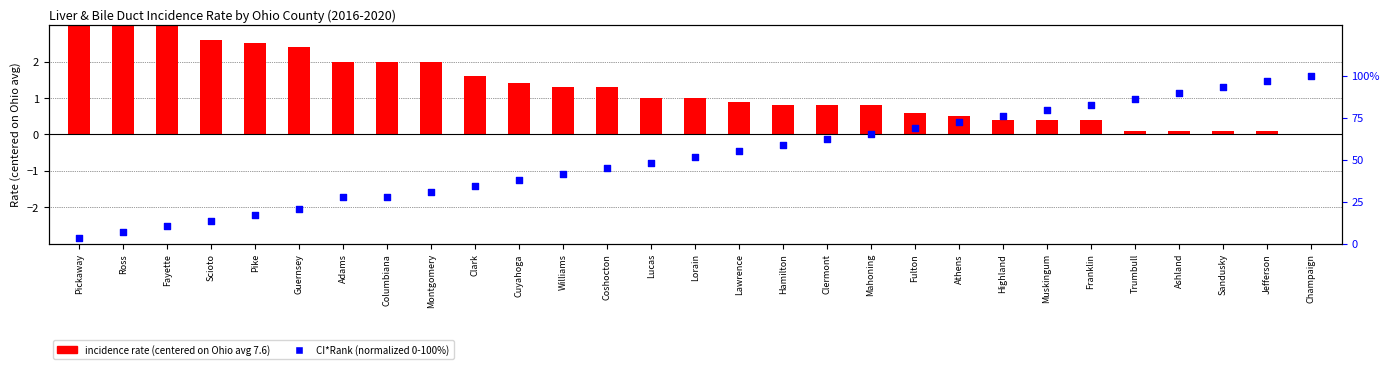

At how many categories does at least one series exceed 37?

19